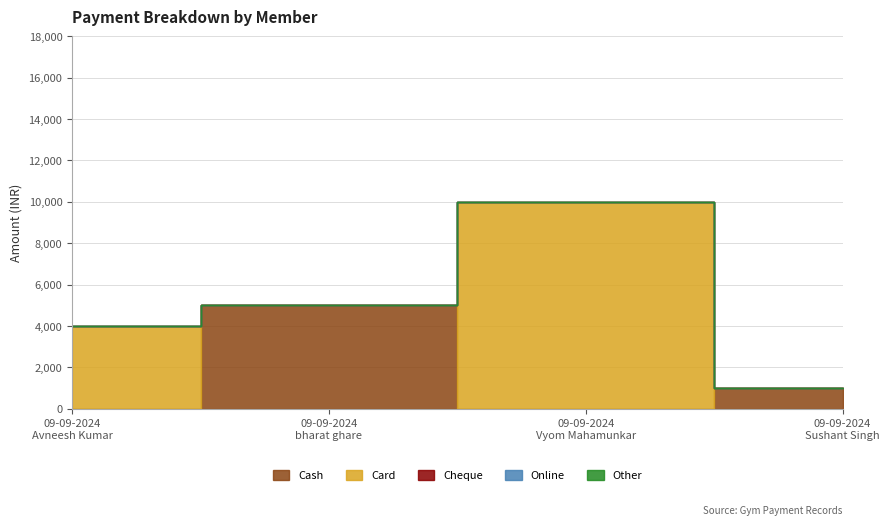

After their last crossing, which series has the higher values: Card or Cash?

Cash